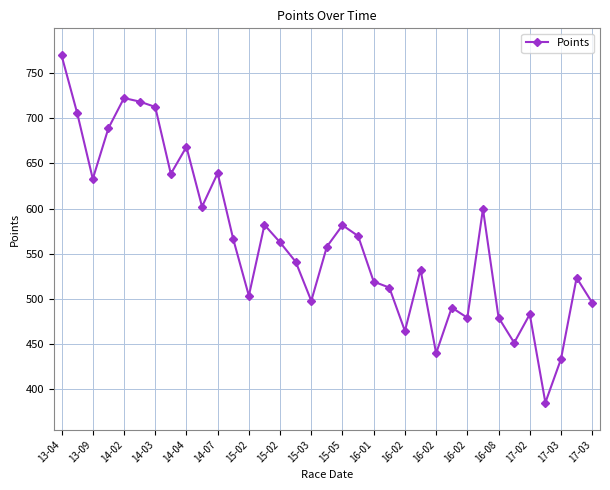

What is the difference between the maximum and minimum values?

384.1